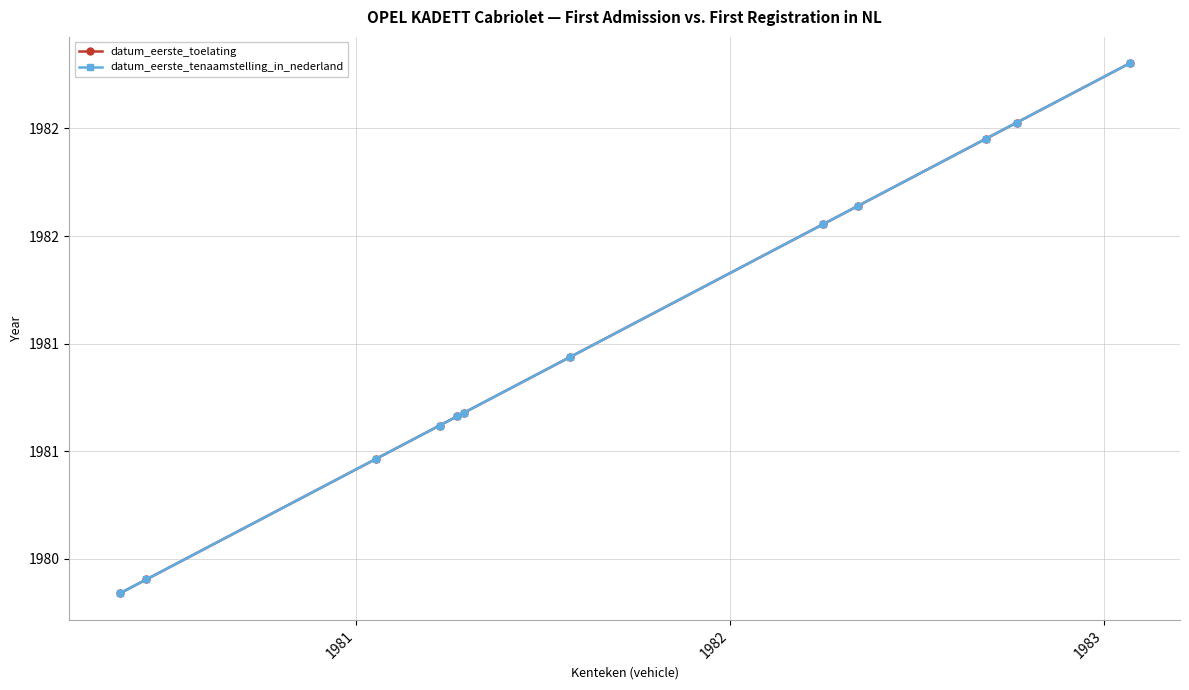

Does the chart have visible grid lines?

Yes